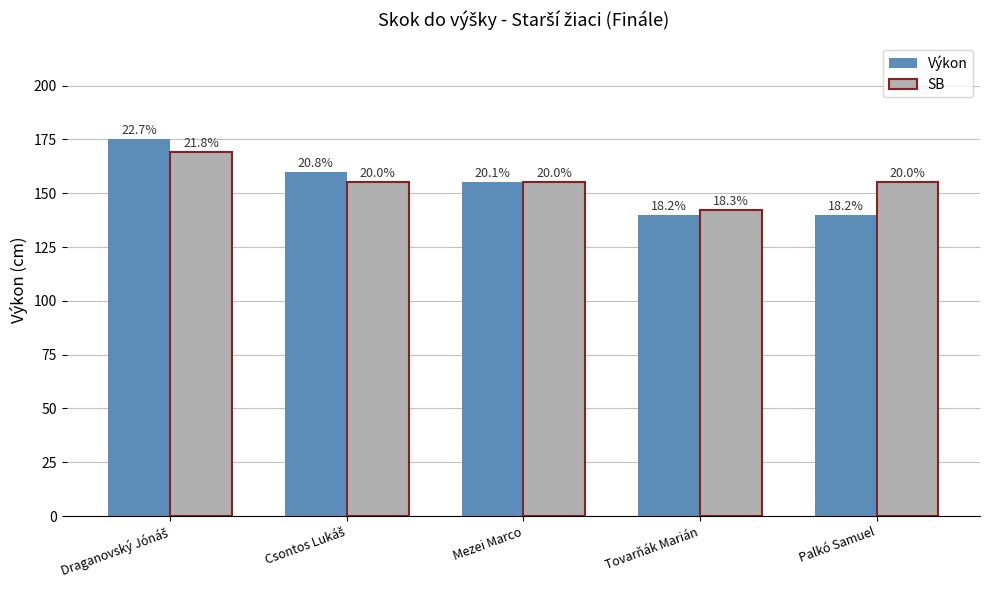

Reading left to right, transcribe all the data shown in this chart.

Výkon: Draganovský Jónáš=175	Csontos Lukáš=160	Mezei Marco=155	Tovarňák Marián=140	Palkó Samuel=140
SB: Draganovský Jónáš=169	Csontos Lukáš=155	Mezei Marco=155	Tovarňák Marián=142	Palkó Samuel=155